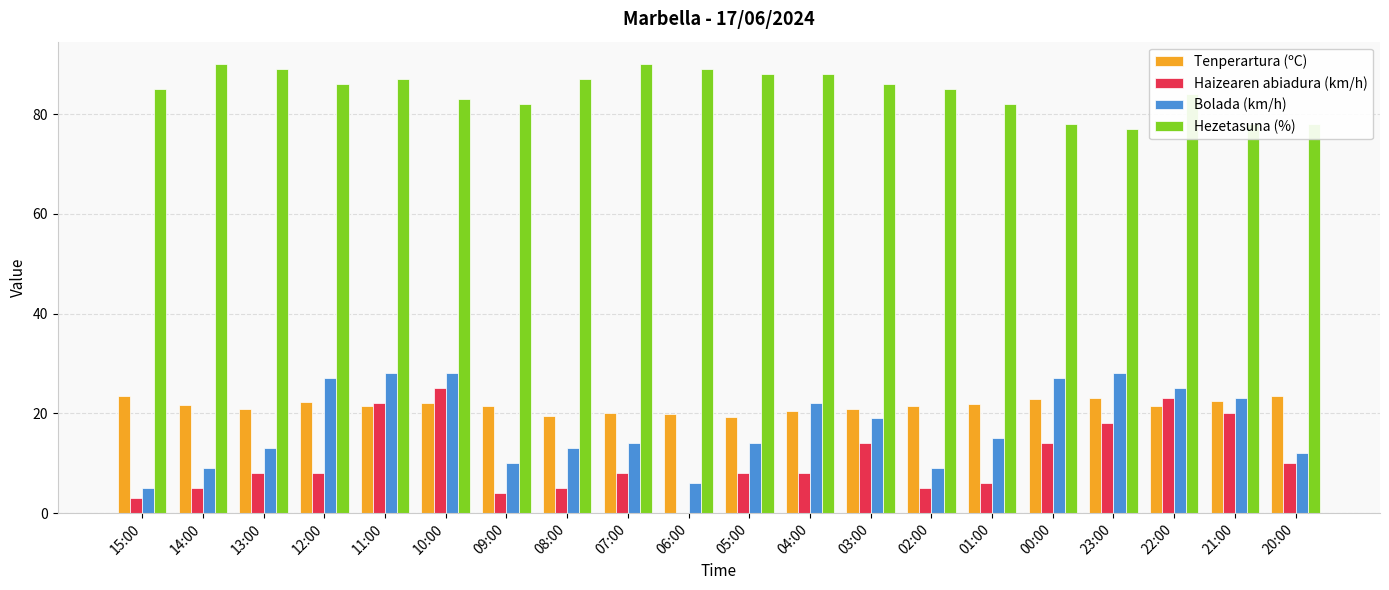

Is the value of Bolada (km/h) at 07:00 greater than the value of Hezetasuna (%) at 05:00?

No